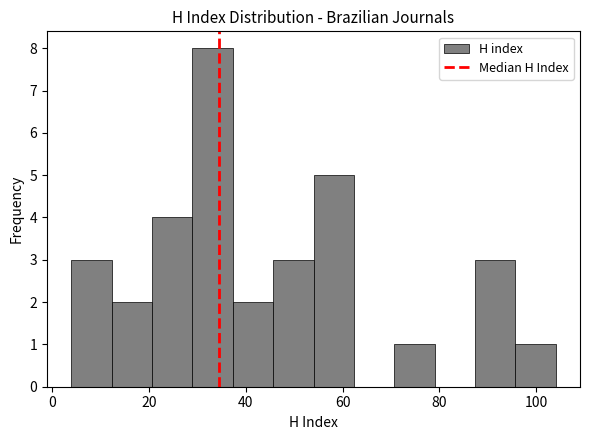

Which range on the x-axis has the tallest bar?

30 to 38